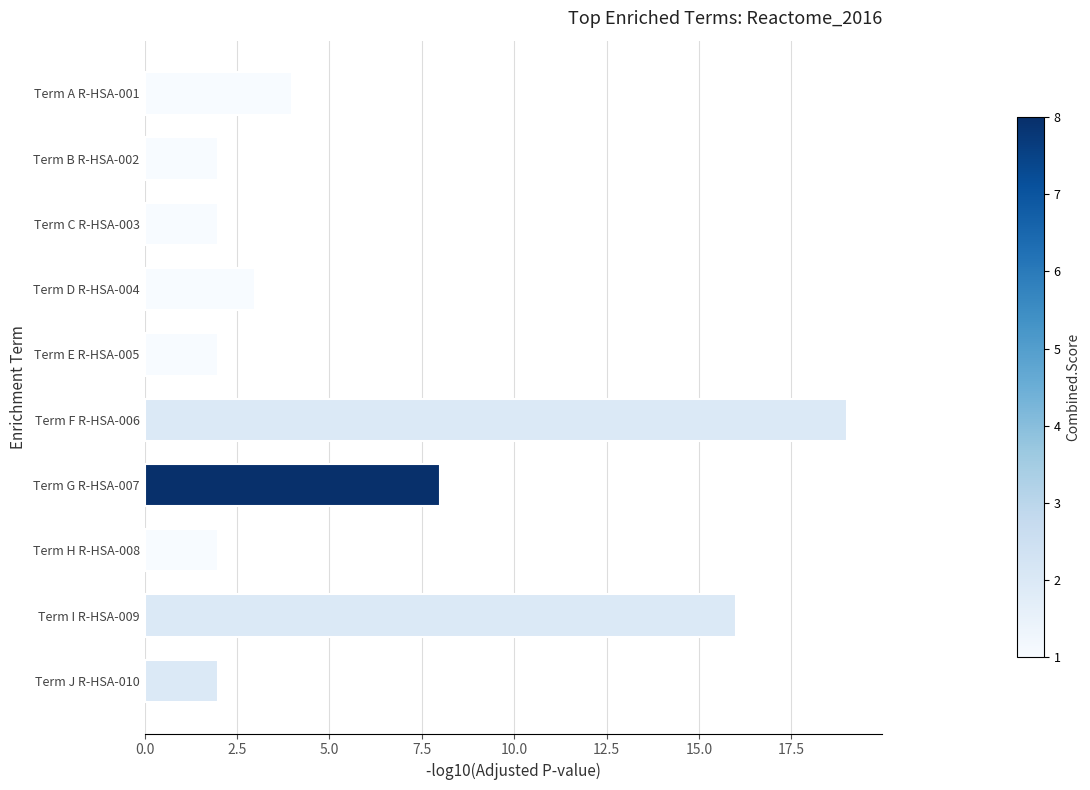

What is the sum of all values?

60